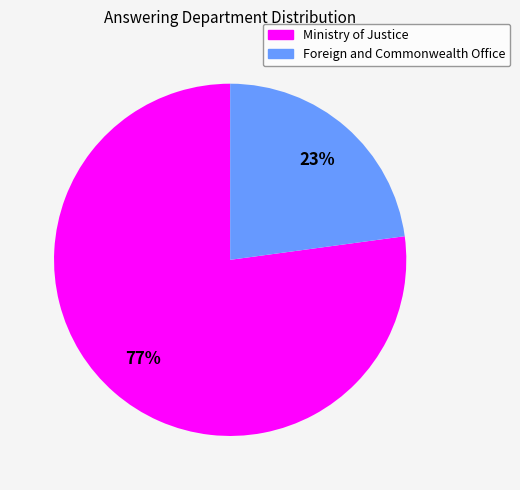

To the nearest percent, what is the combined percentage of Foreign and Commonwealth Office and Ministry of Justice?

100%